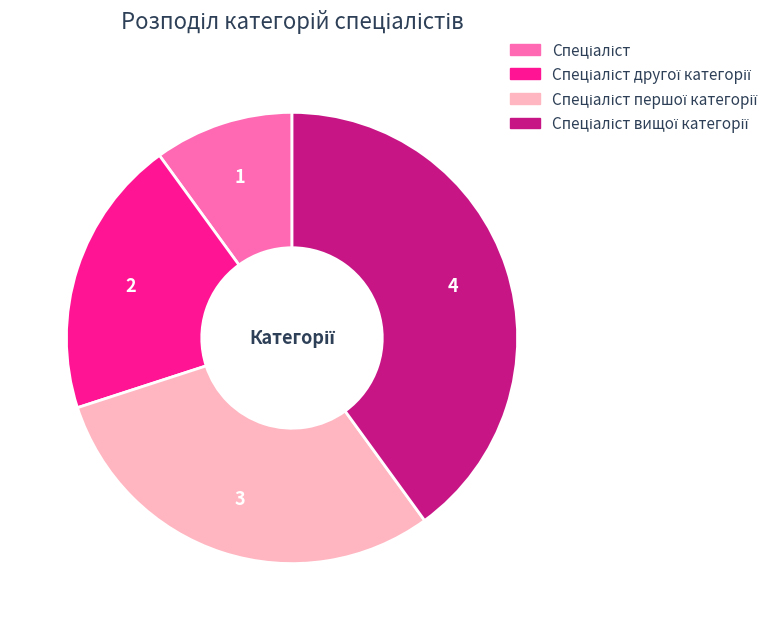

Does any single category account for the majority?

No